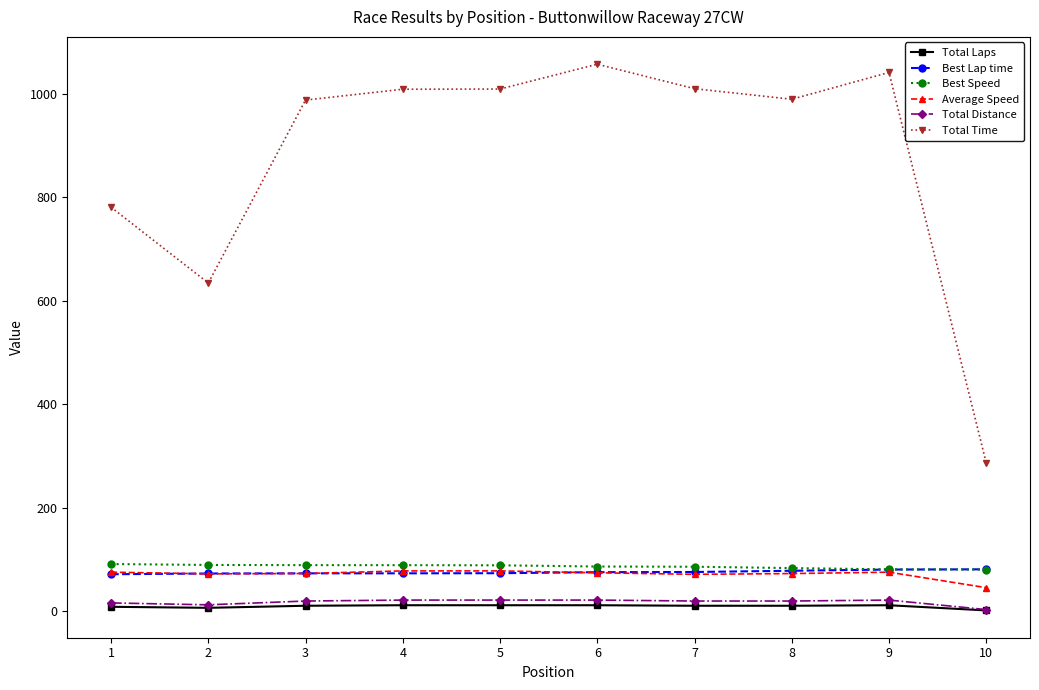

What is the value of the Average Speed point at the 2nd from the left?

72.7